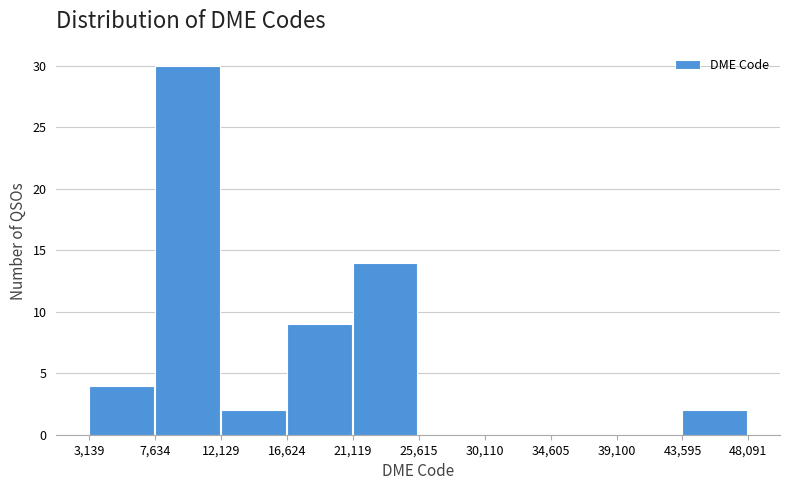

Which range on the x-axis has the tallest bar?

7,634 to 12,129